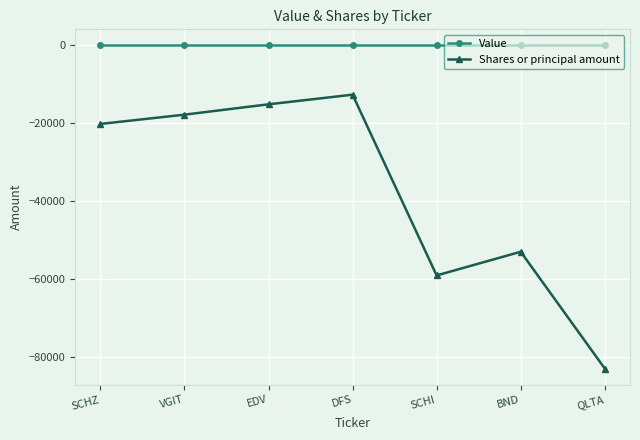

Does the chart have visible grid lines?

Yes